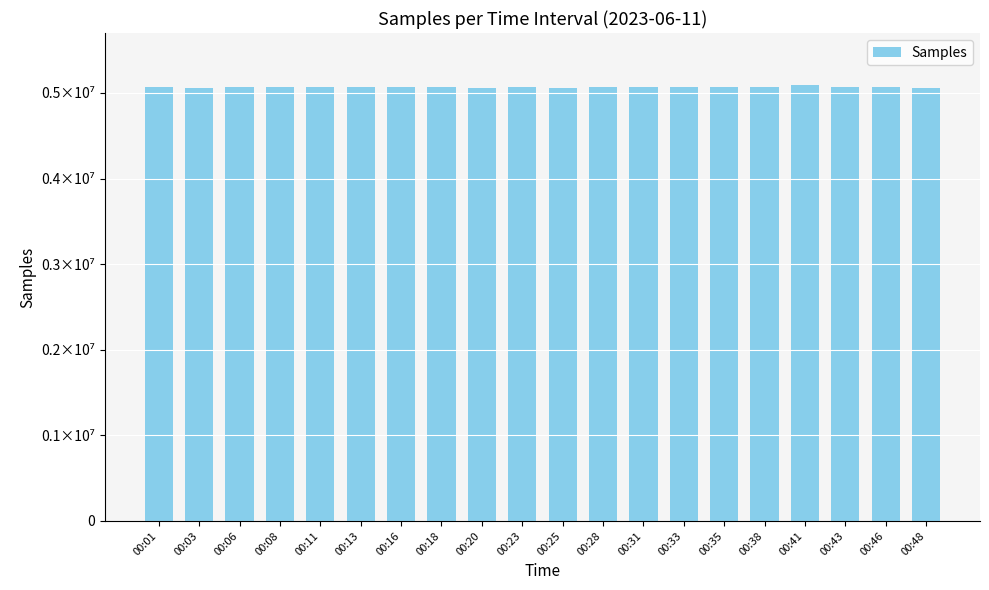

Rank the categories by value from lowest to highest.

00:48, 00:20, 00:25, 00:03, 00:46, 00:31, 00:16, 00:38, 00:35, 00:33, 00:43, 00:06, 00:08, 00:13, 00:11, 00:23, 00:28, 00:01, 00:18, 00:41